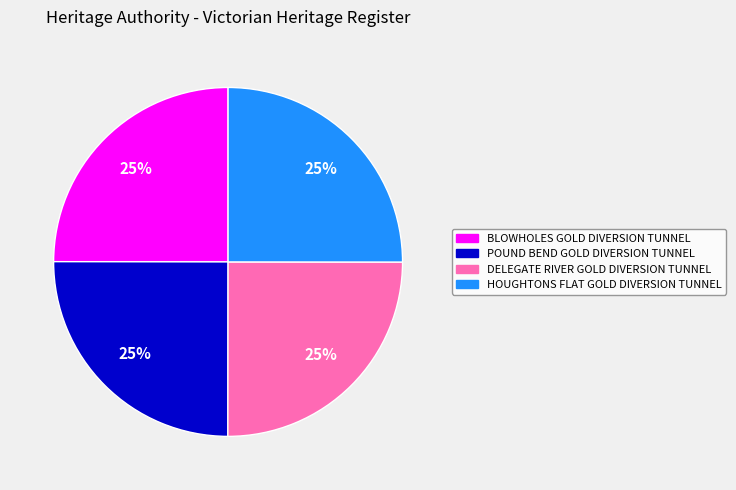

To the nearest percent, what portion does POUND BEND GOLD DIVERSION TUNNEL represent?

25%